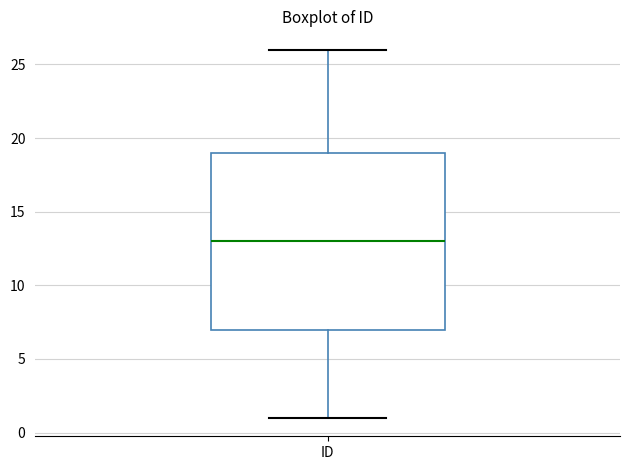

Read this box plot against the y-axis: the position of the median line, the range covered by the box, and the ends of both whiskers. The values are not printed on the chart, so give them approximately, as read against the axis.

median 13, box 7 to 19, whiskers 1 to 26